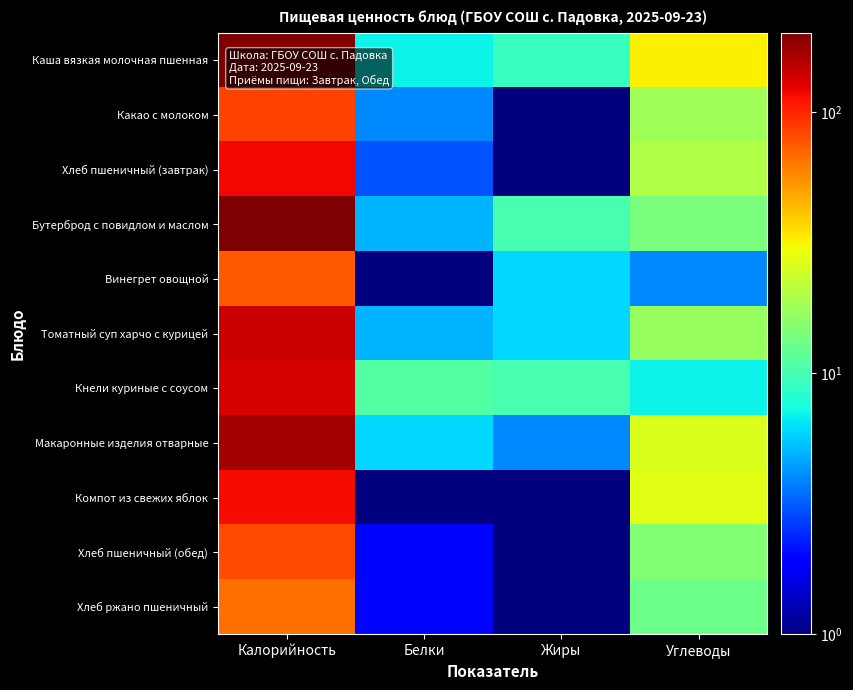

Which has a higher value, Жиры or Углеводы?

Углеводы